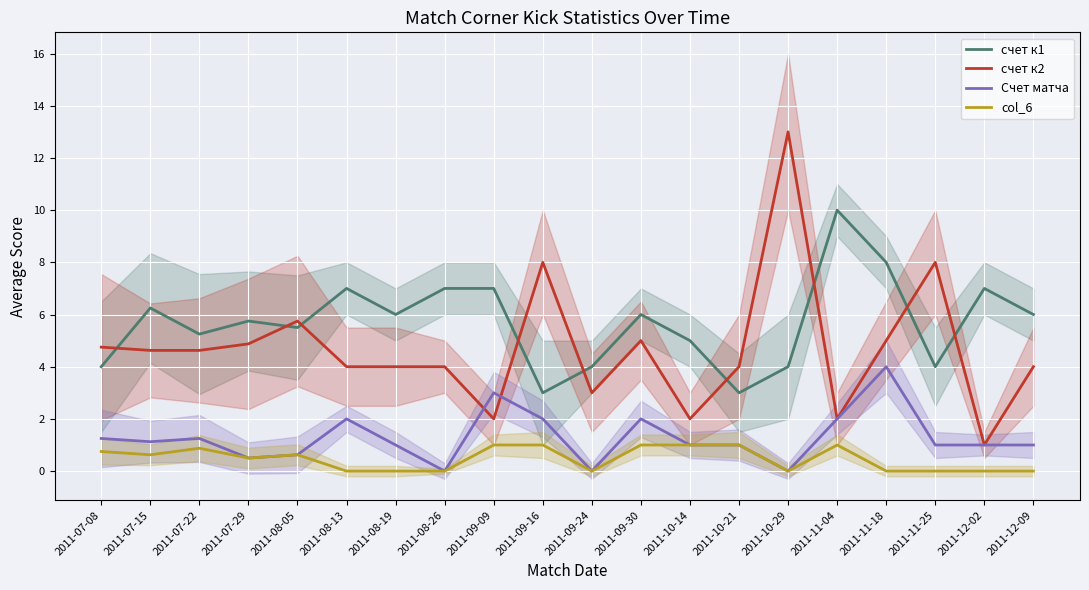

At which category is the sum across all series the highest?

2011-10-29